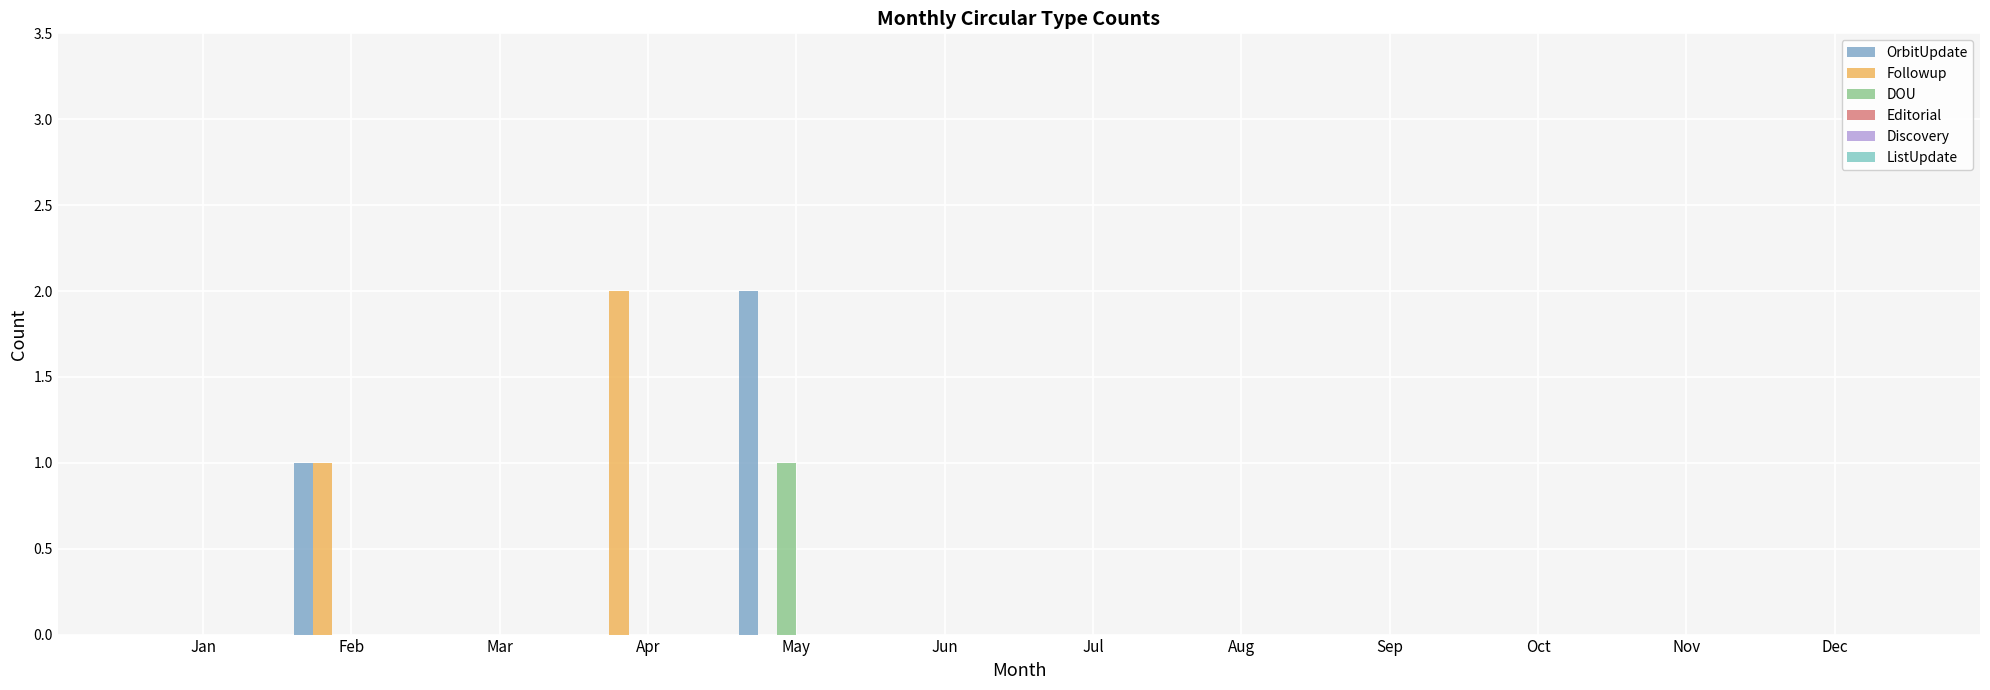

Does the chart contain stacked bars?

No